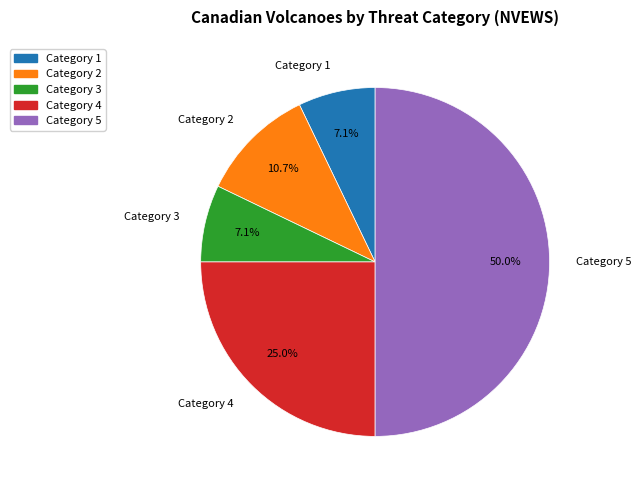

Which slice is the largest?

Category 5